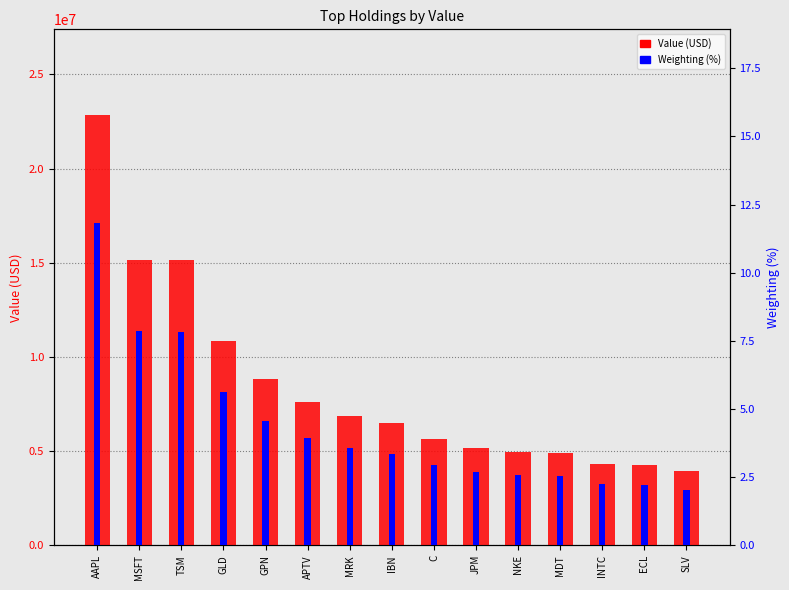

At which label does Value (USD) first exceed 6483000?

AAPL